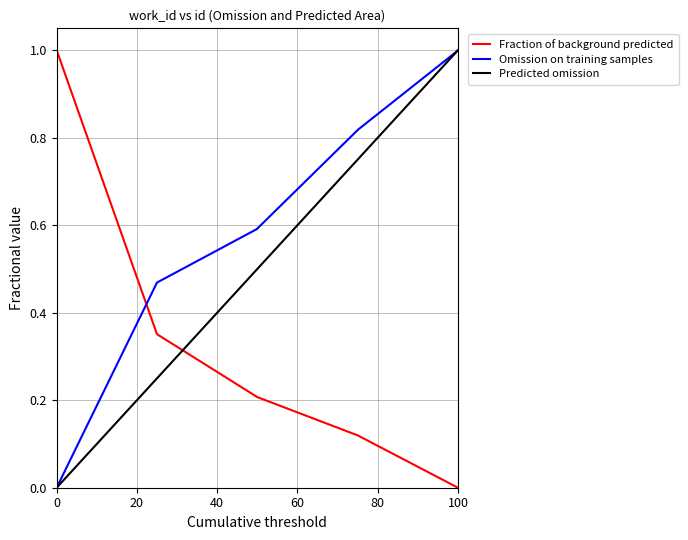

True or false: Omission on training samples has more than 0 points higher than both neighbors.

False